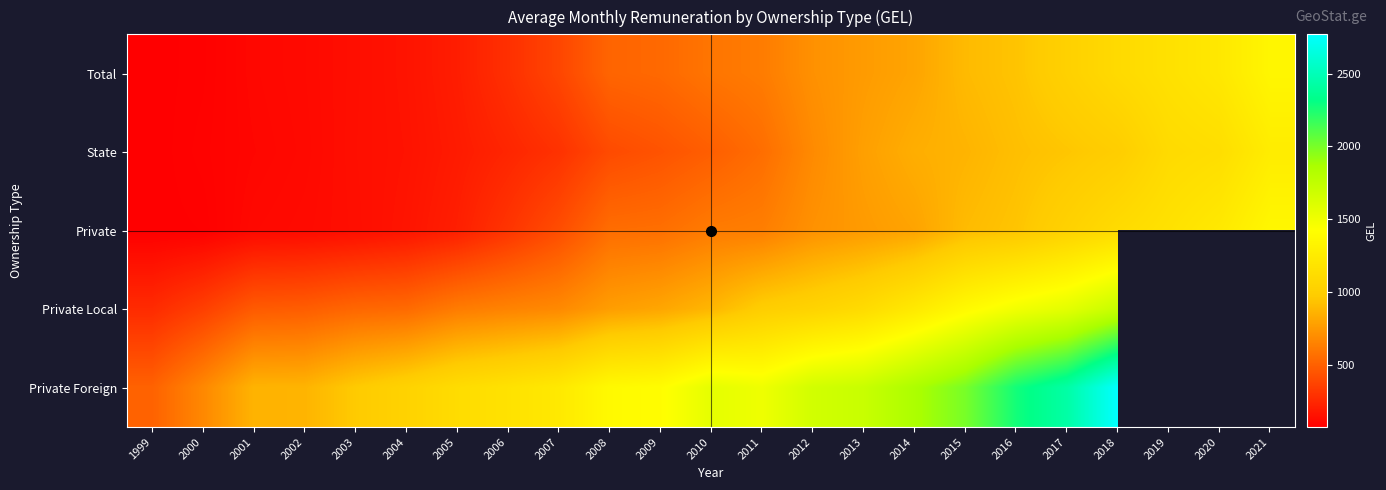

How many data points in Total are less than 592?

11